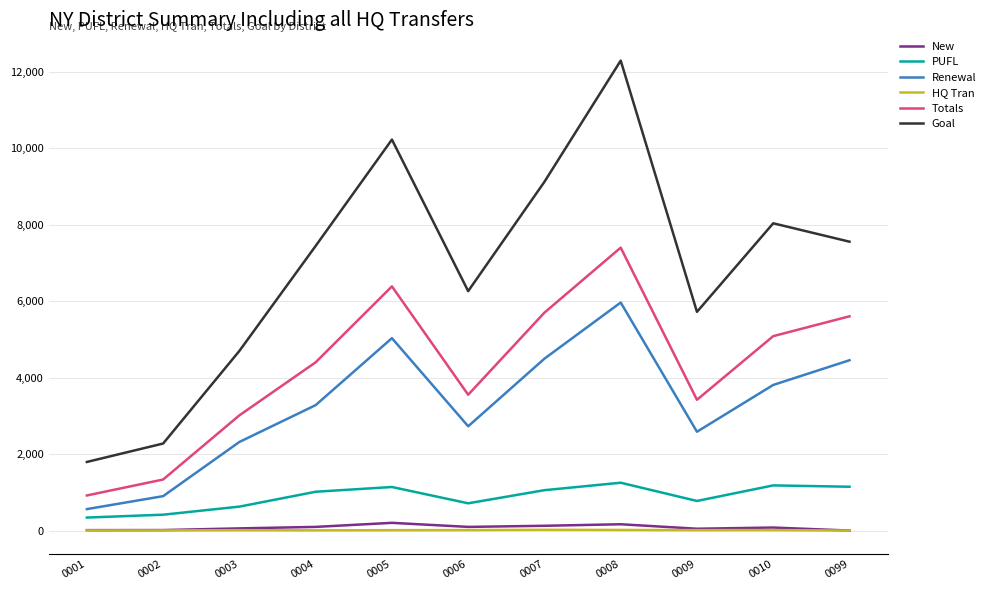

In Totals, how many points are higher than both neighbors (excluding endpoints)?

2